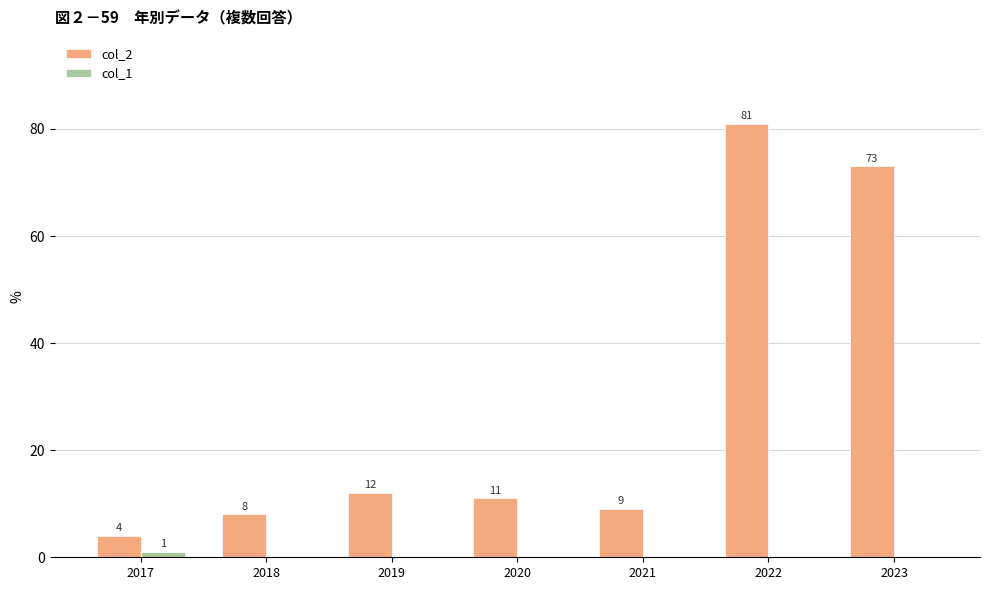

What is the total value across all series at 2023?

73